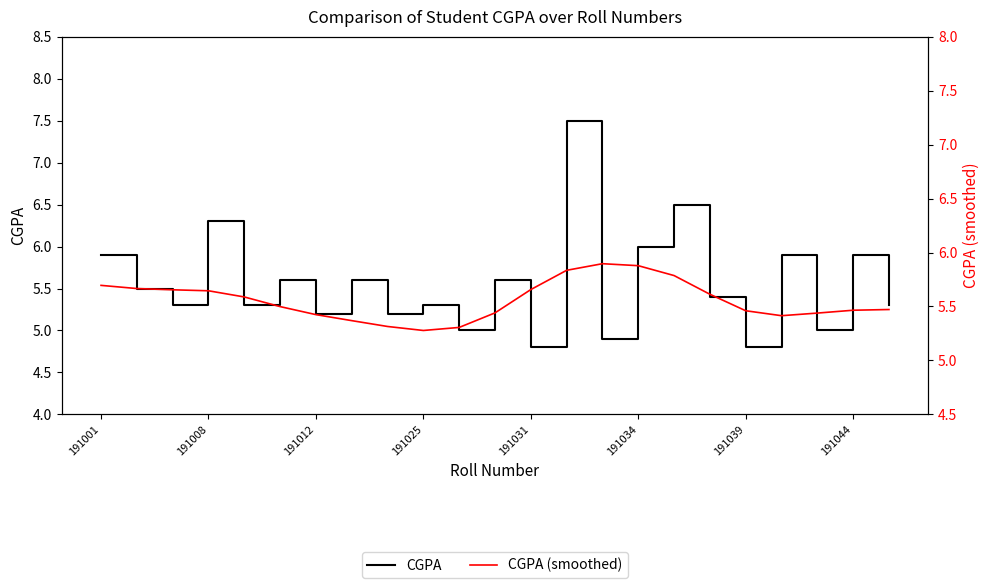

The value of CGPA at 191025 is 2.9. True or false?

False